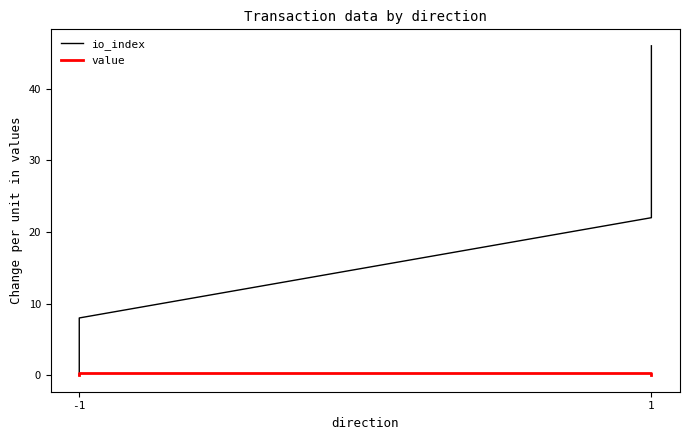

Which series has the widest spread of values?

io_index